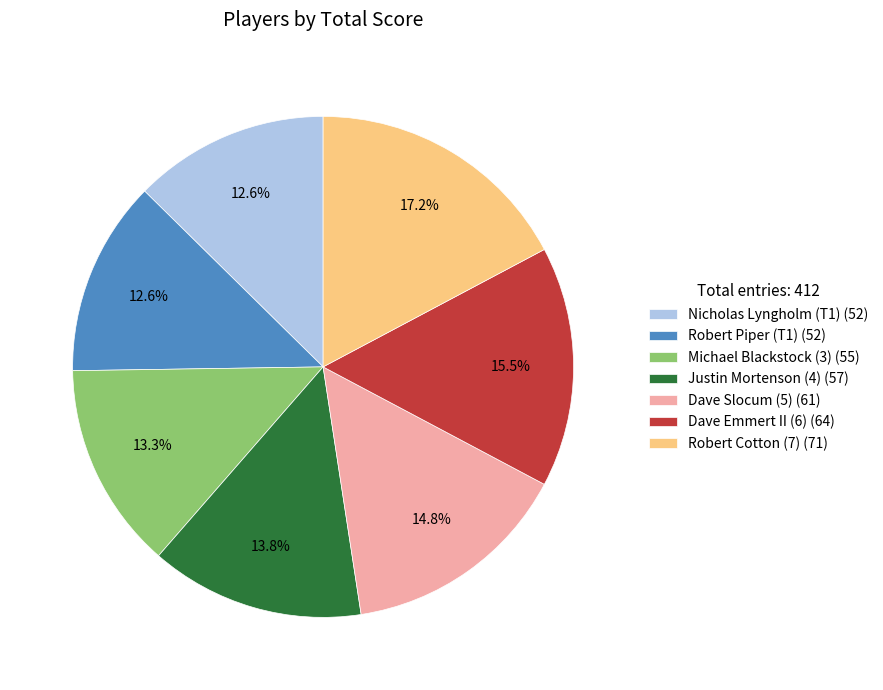

To the nearest percent, what is the difference between the largest and smallest slice percentages?

5%